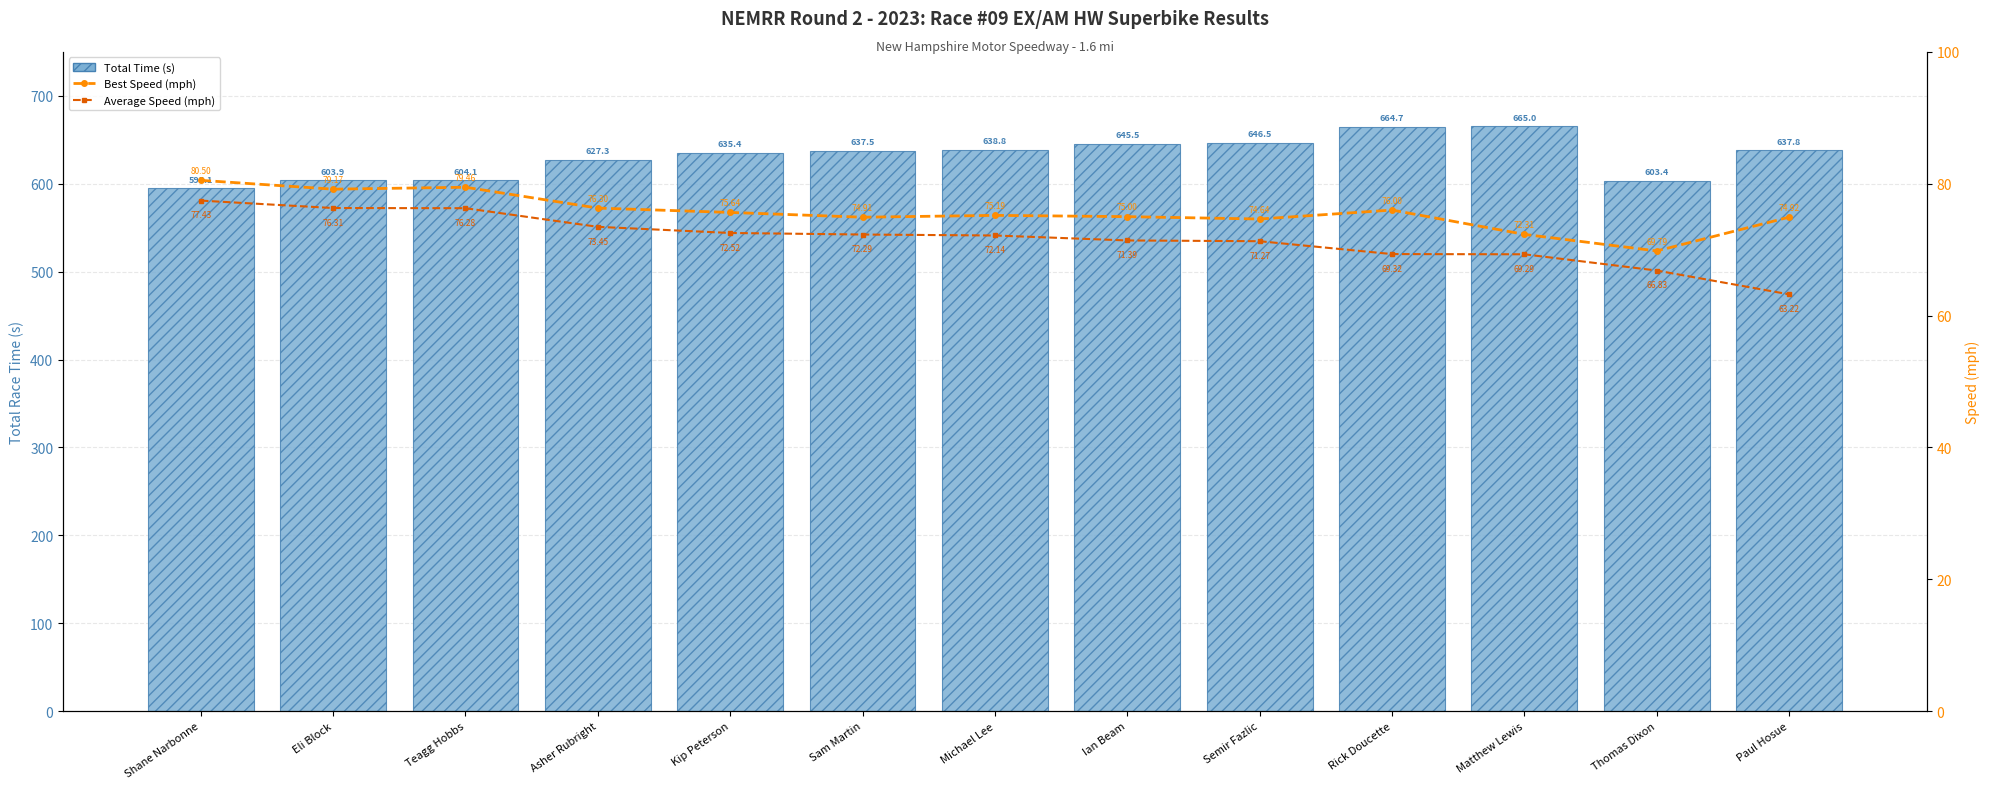

At which category is the sum across all series the highest?

Rick Doucette